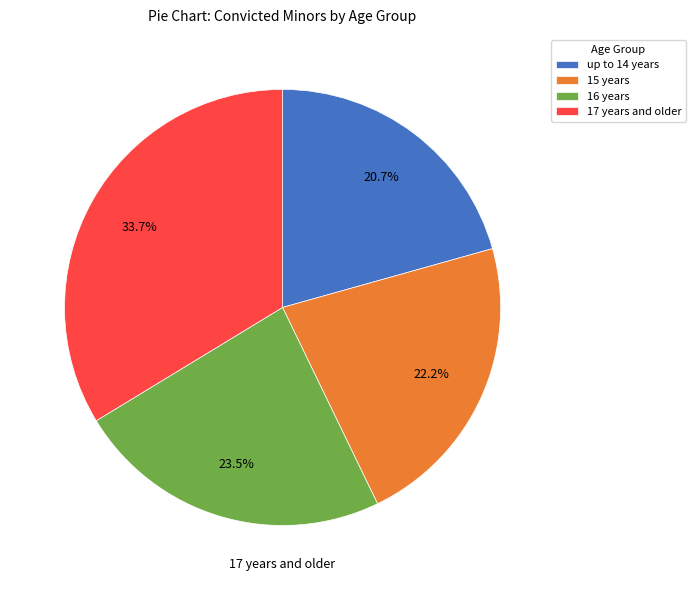

Which category has the biggest portion of the pie?

17 years and older